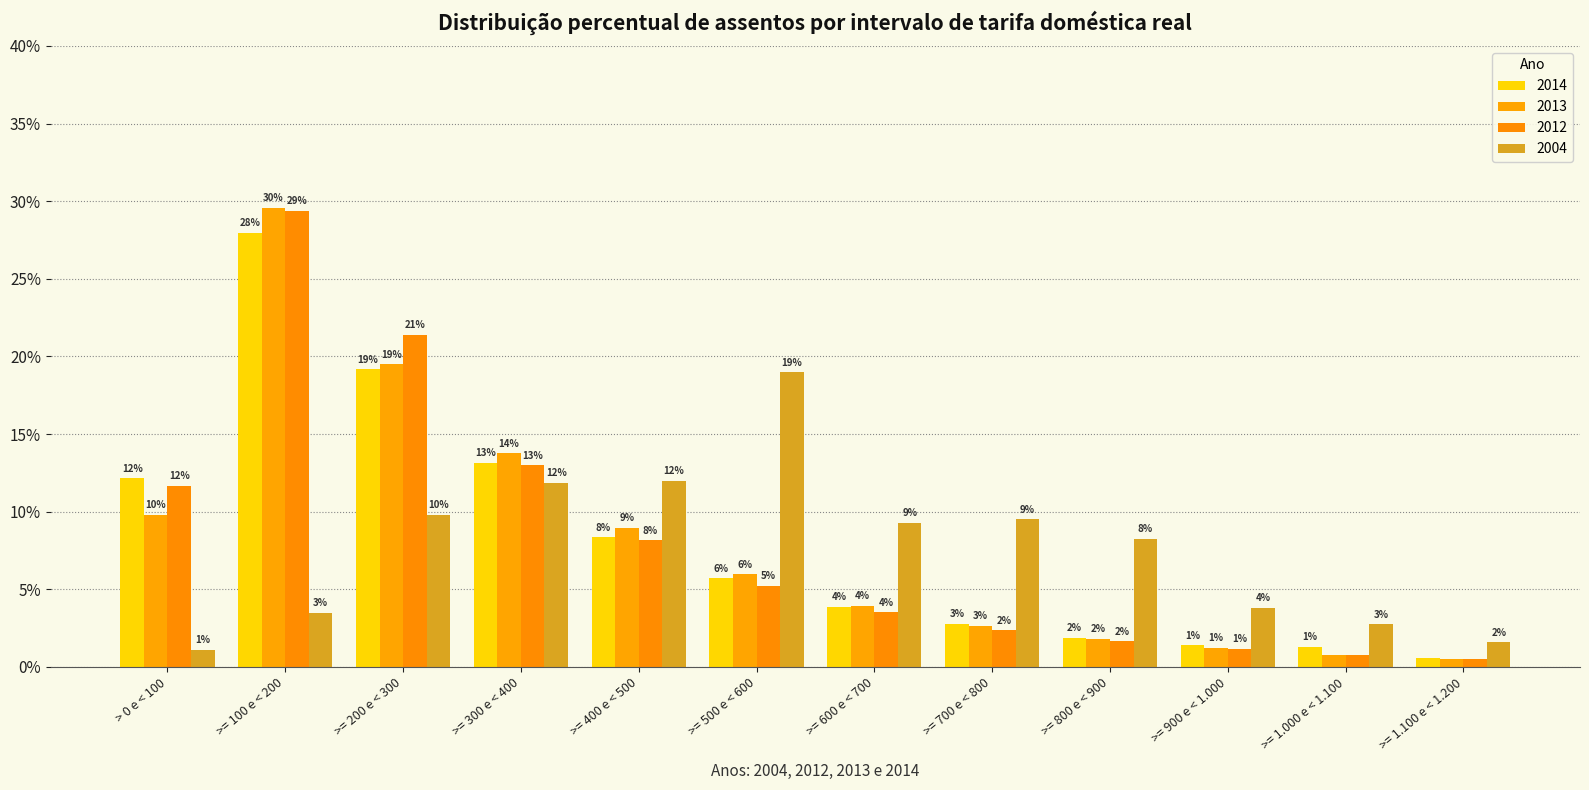

What is the difference between the highest and lowest values at >= 100 e < 200?

0.3